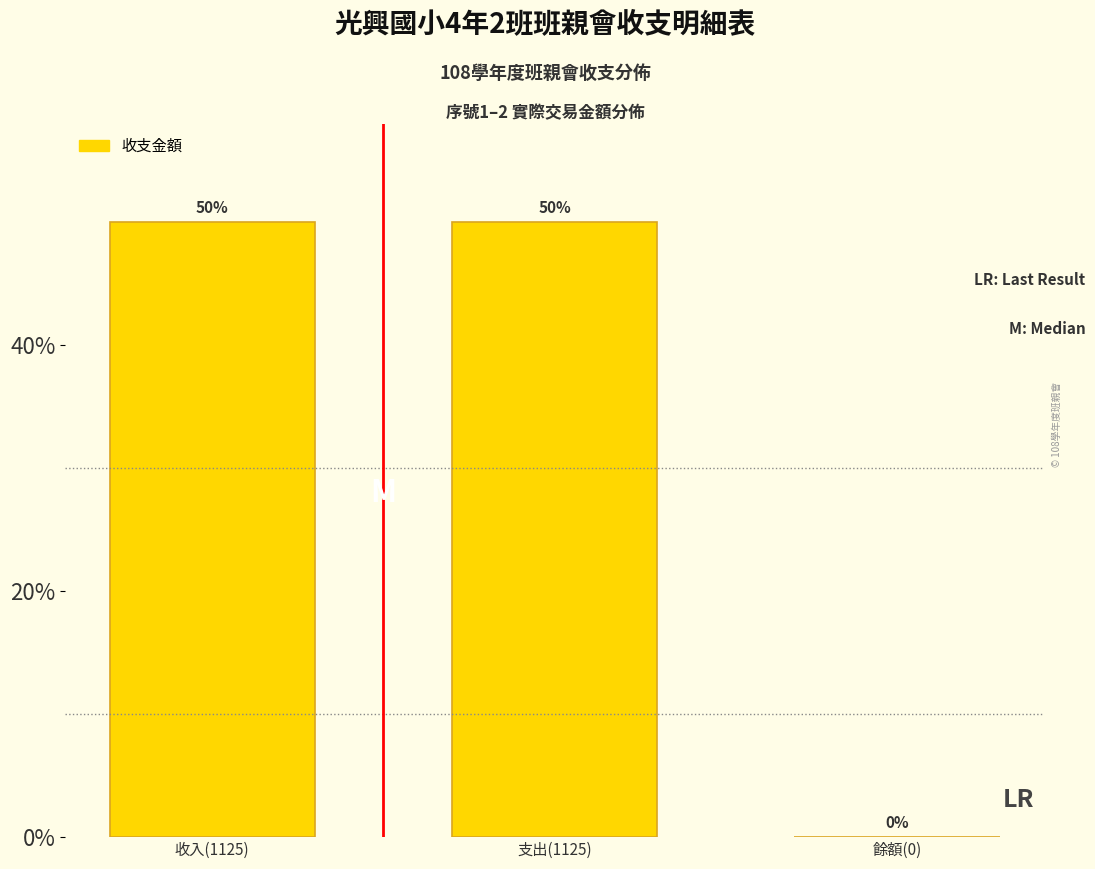

Reading left to right, what are all the values shown in this chart?

收入(1125)=50	支出(1125)=50	餘額(0)=0